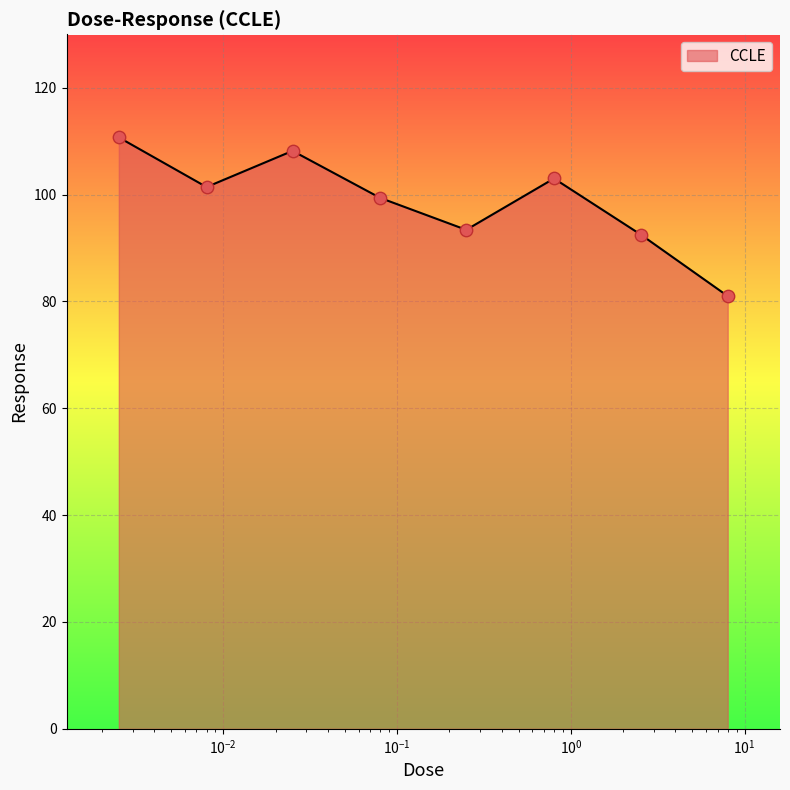

How many interior local valleys (lower than both neighbors) does the data have?

2